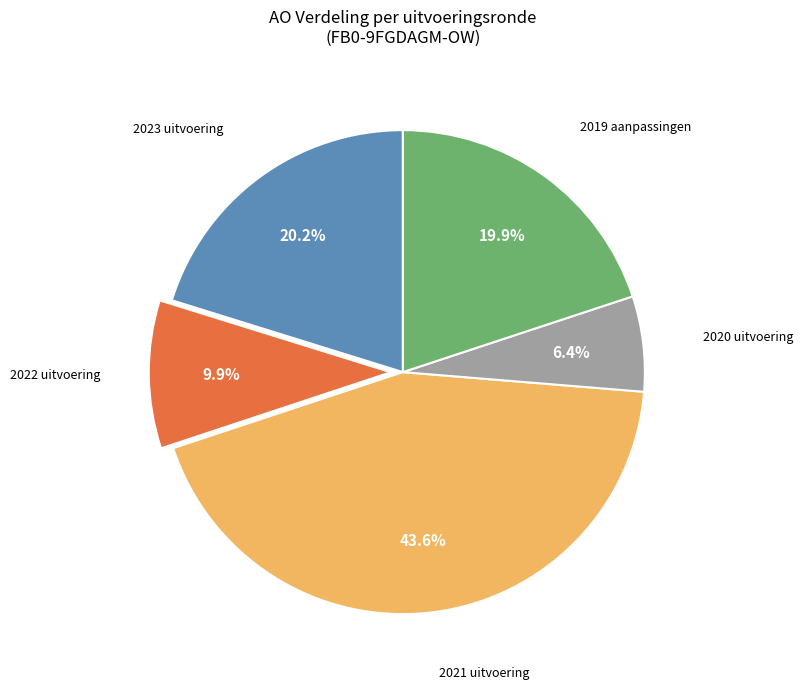

To the nearest percent, what is the difference between the largest and smallest slice percentages?

37%